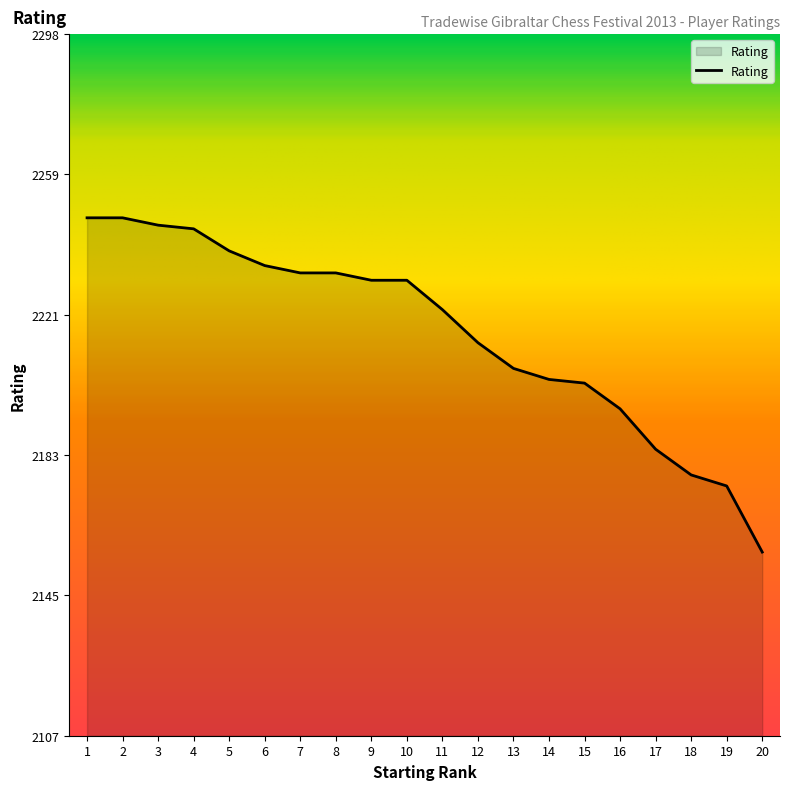

What is the difference between the maximum and minimum values?

91